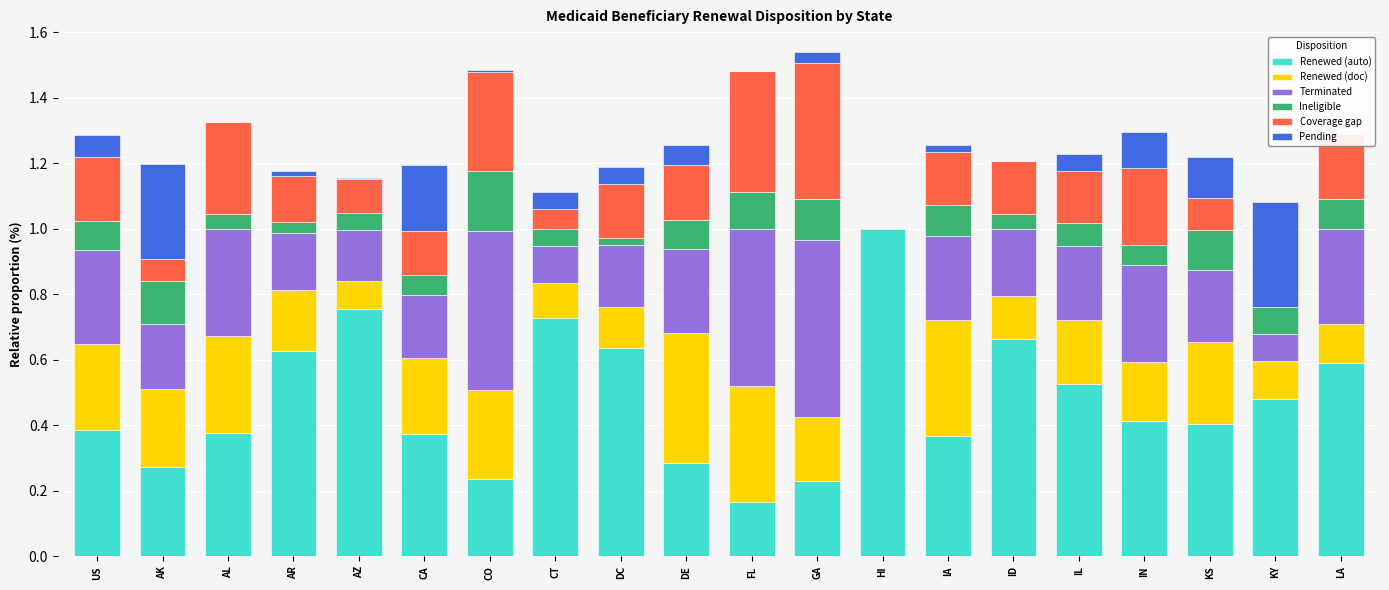

Is it true that Renewed (auto) equals 0.1 at DE?

False